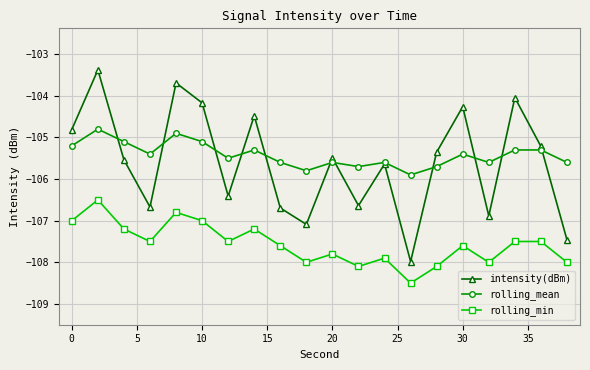

What is the value of the rolling_mean point at the 11th from the left?

-105.6